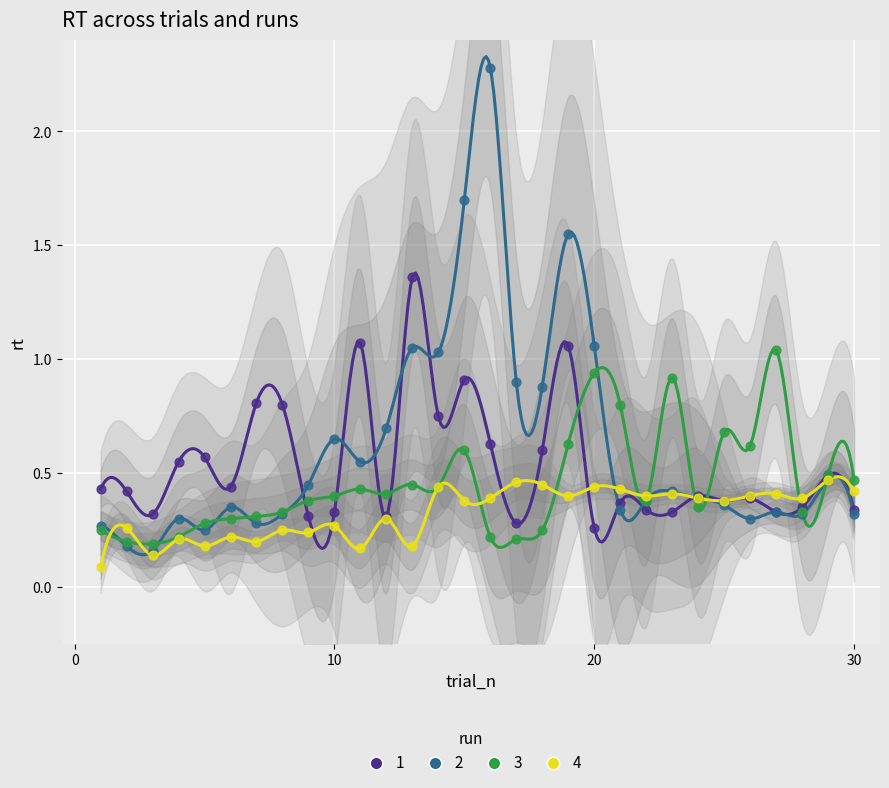

What are all the series names shown in the legend?

1, 2, 3, 4